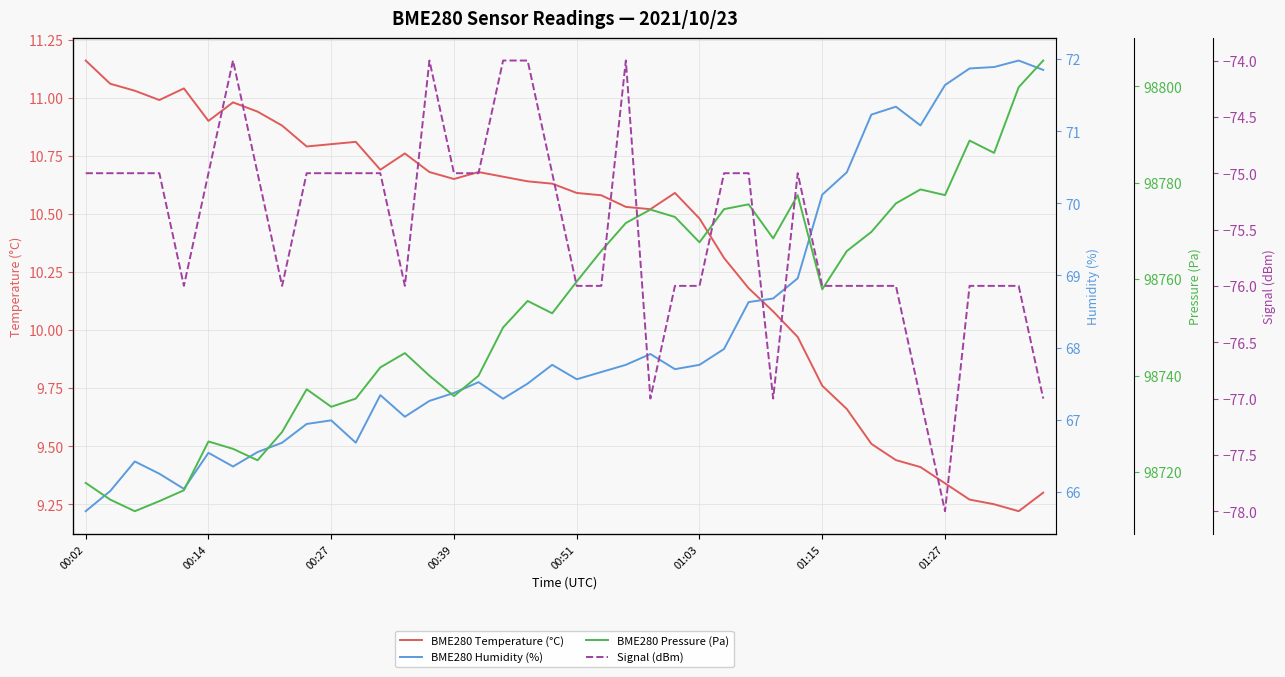

What is the minimum value shown in the chart?

-78.0